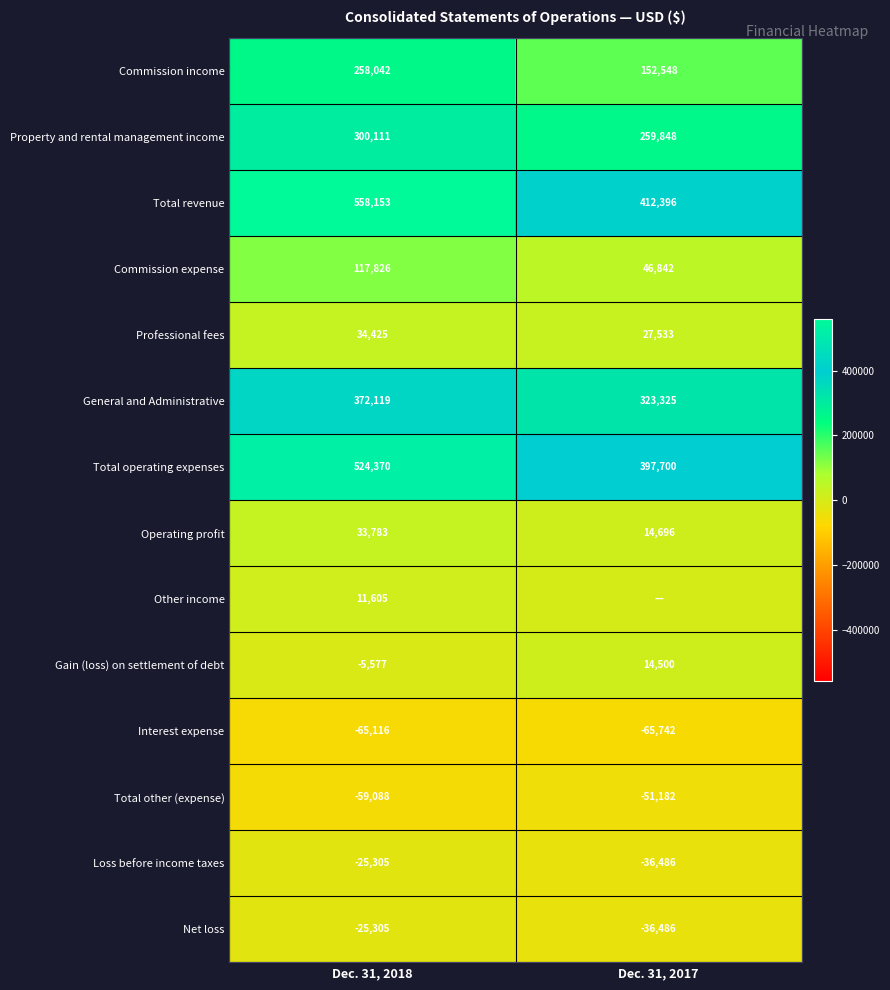

What value does the Total other (expense) series have at Dec. 31, 2017, to the nearest 10?

-51180